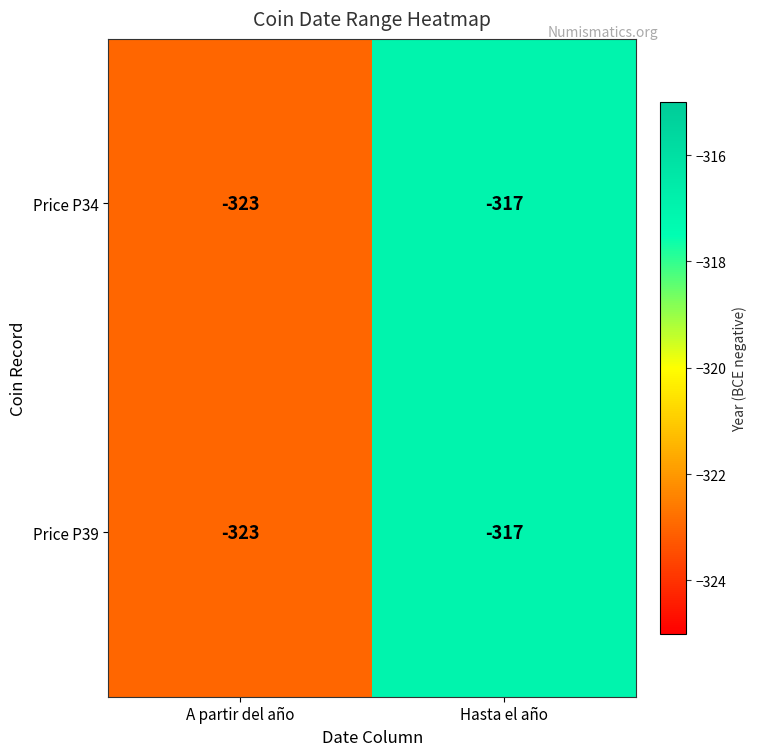

At which label is Price P39 closest to -320?

A partir del año